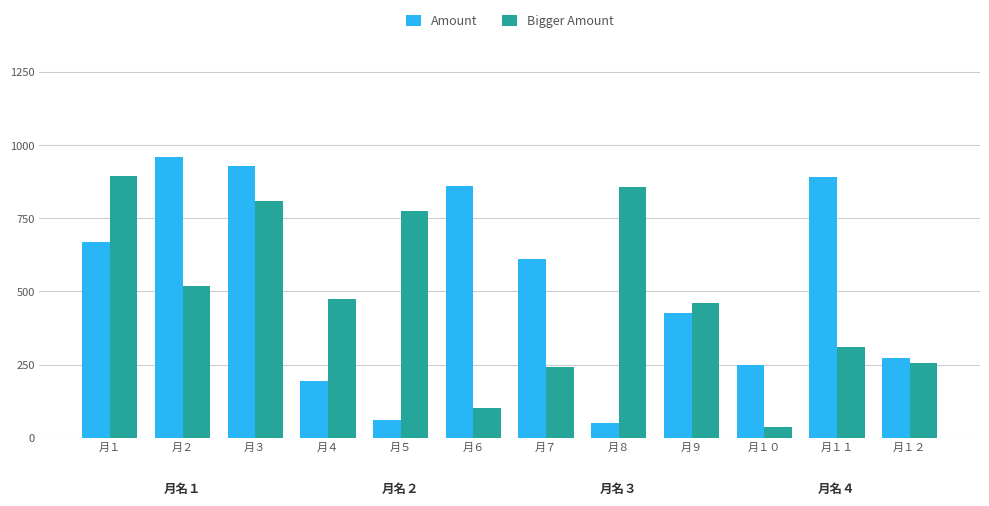

Which series has the largest total across all categories?

Amount